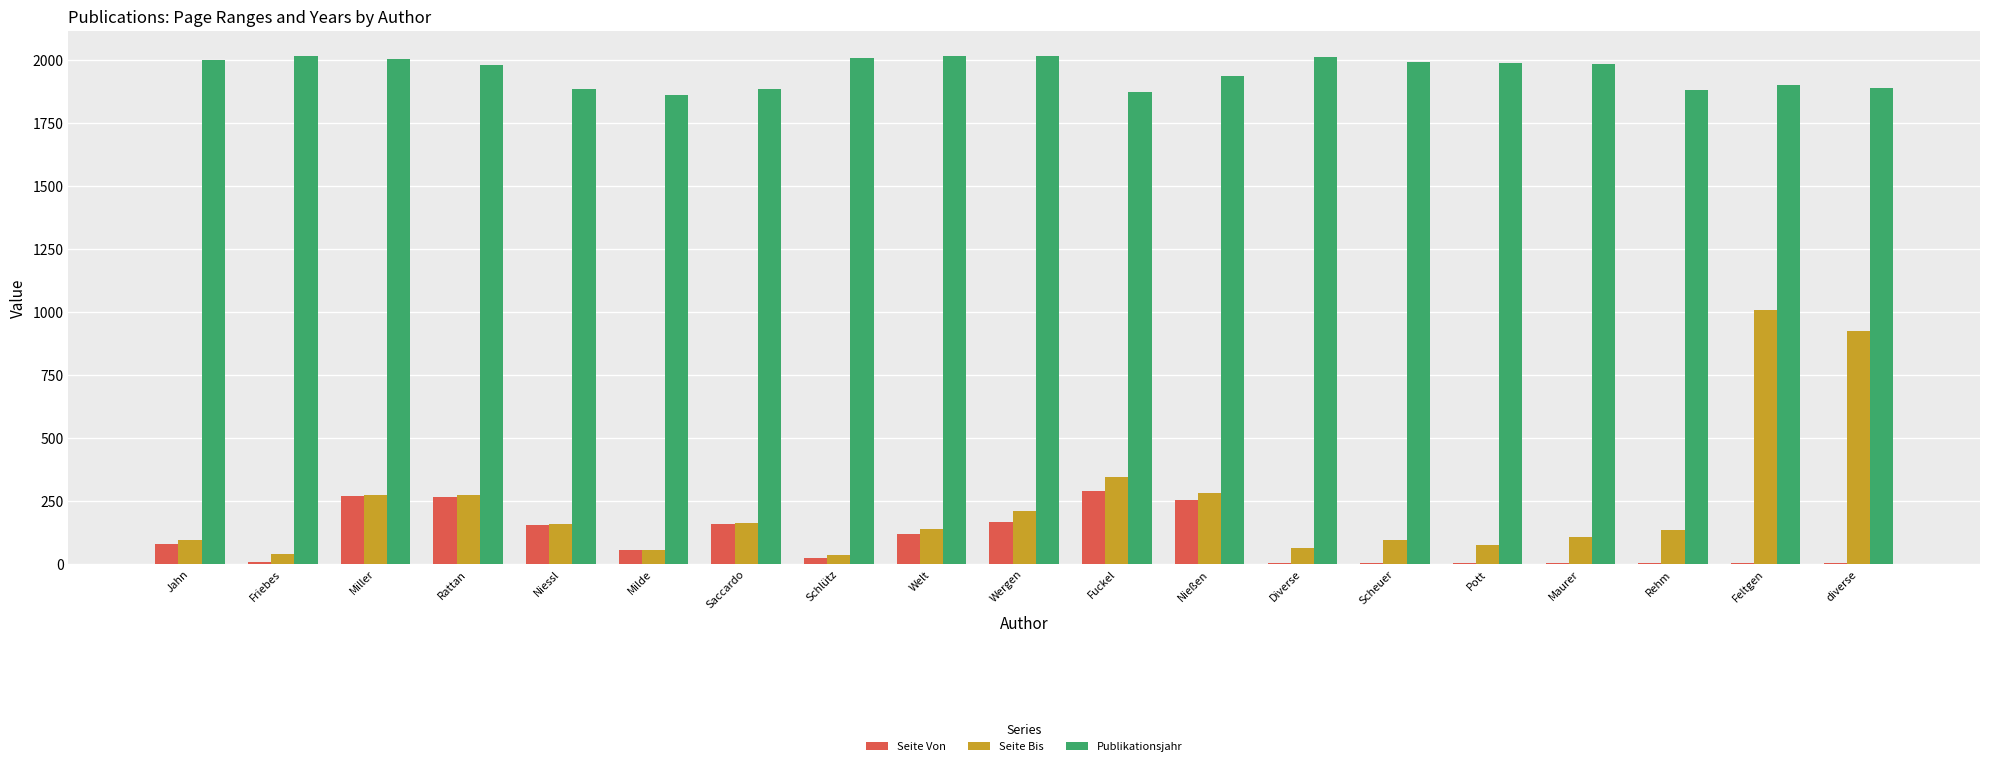

The Publikationsjahr series shows 3147 at Feltgen. True or false?

False